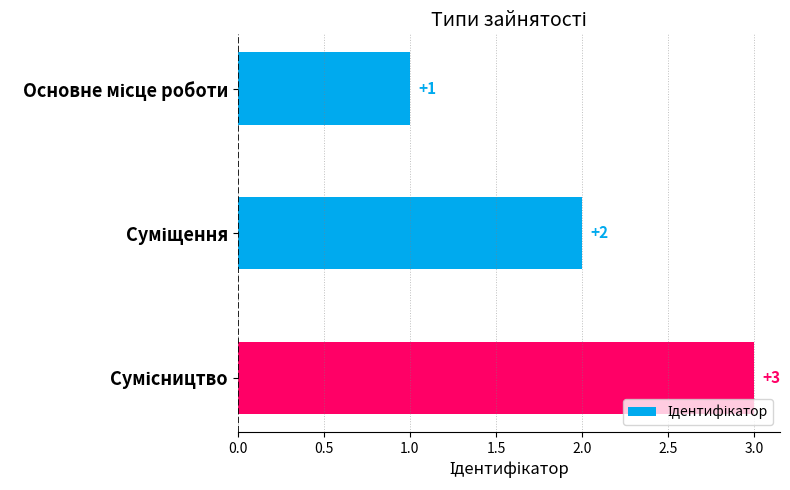

What is the sum of all values?

6